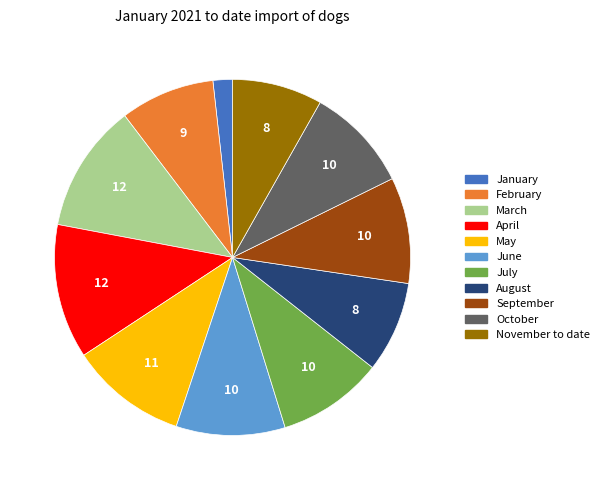

Between July and May, which is larger?

May